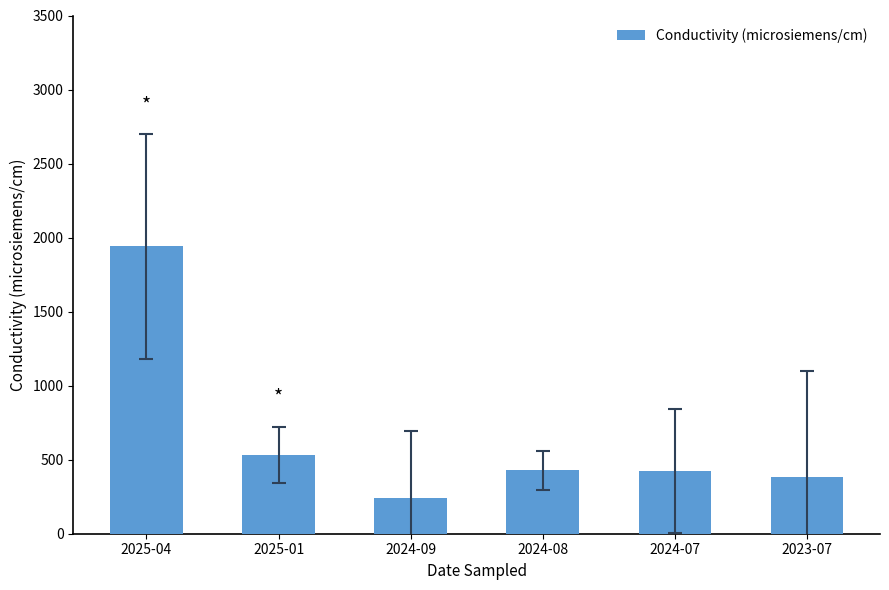

What is the label of the 3rd bar from the left?

2024-09